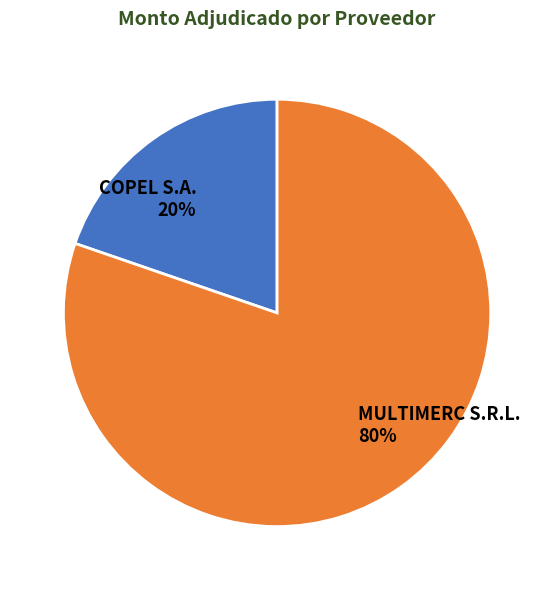

Is it true that MULTIMERC S.R.L. is 92% of the pie?

False